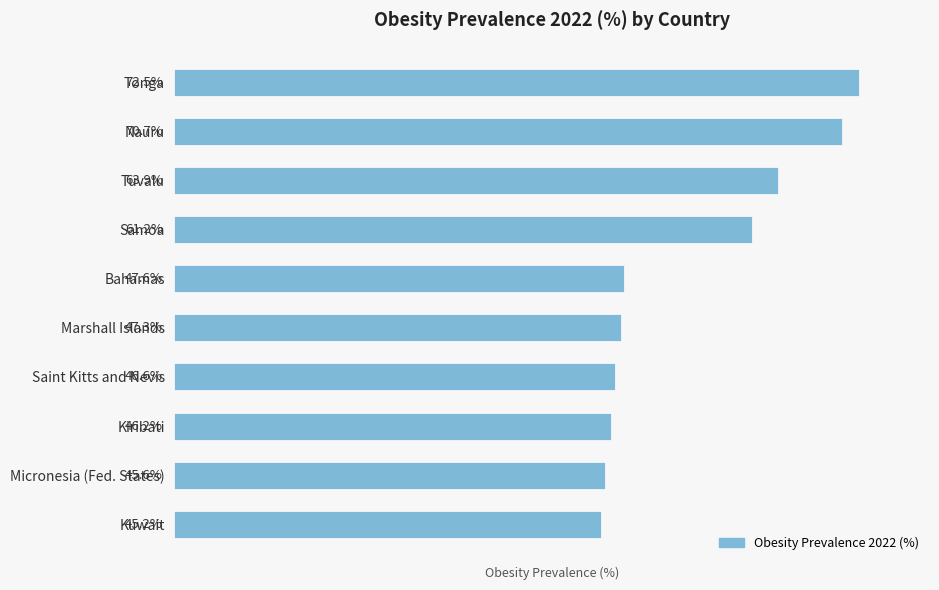

What is the label of the 2nd bar from the bottom?

Micronesia (Fed. States)